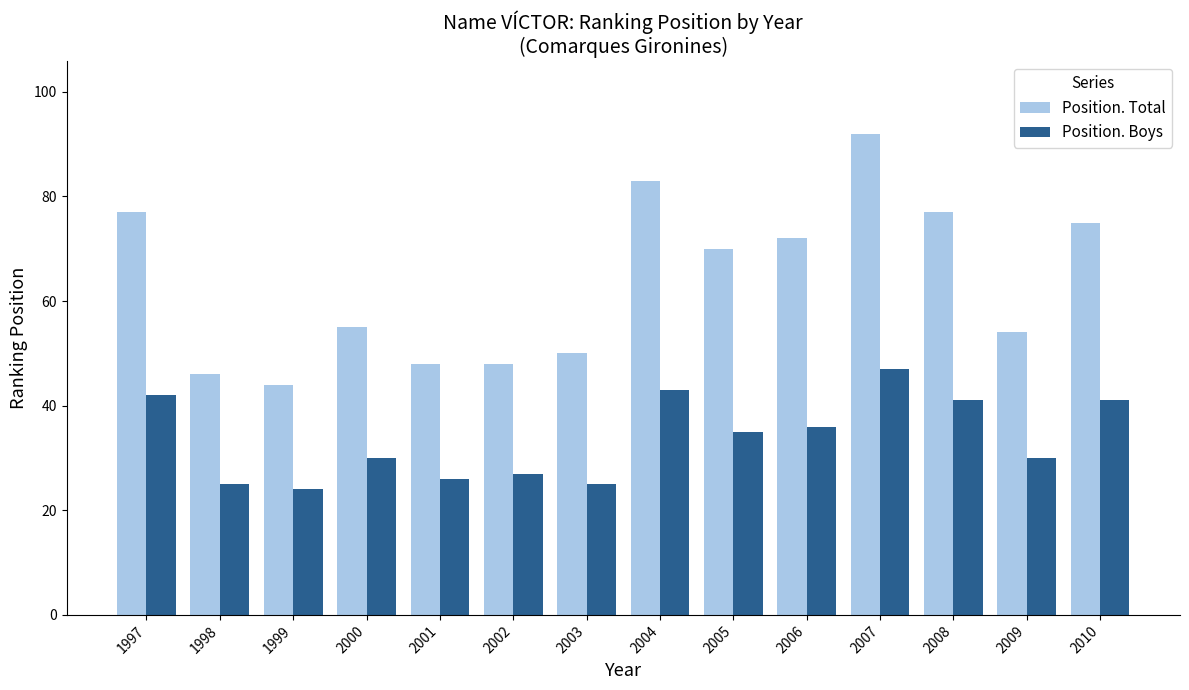

Count the number of data series in this chart.

2